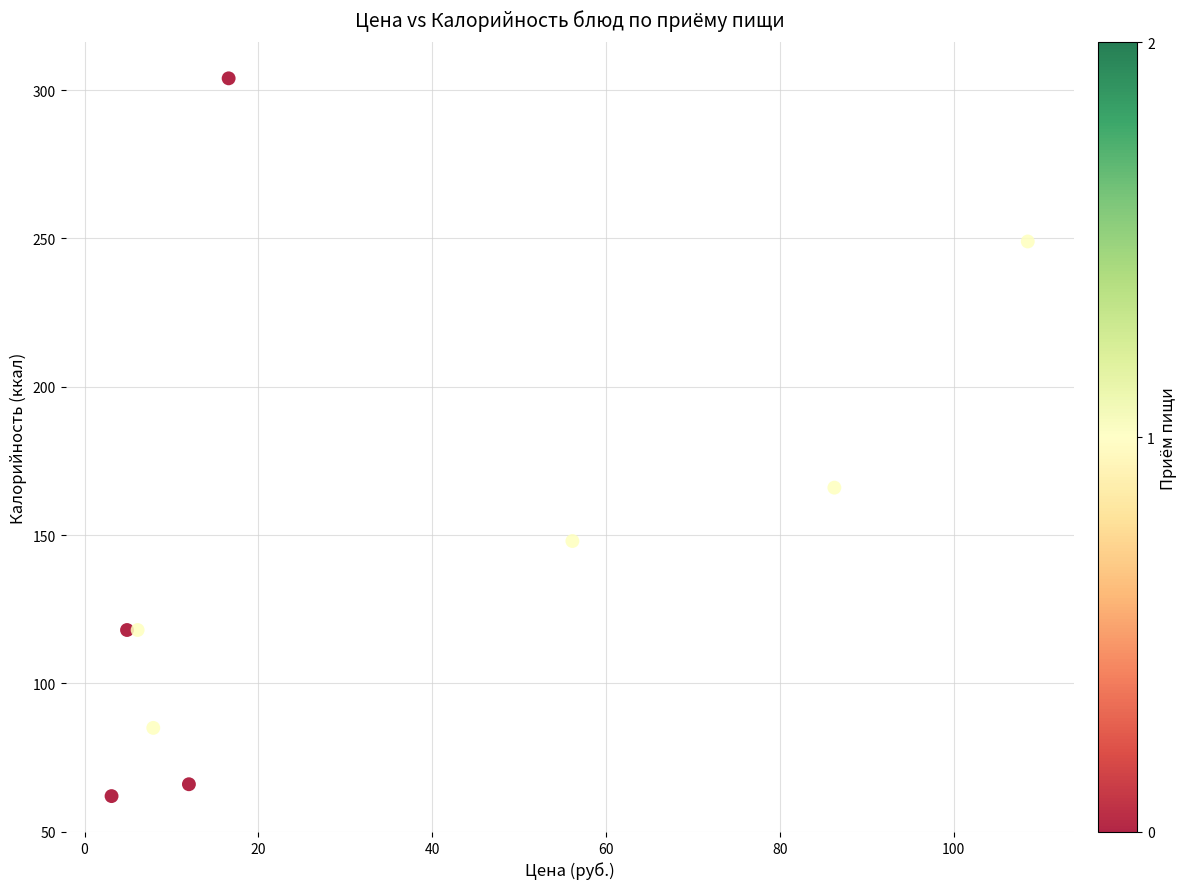

What Y value in the scatter plot is closest to 183?

166